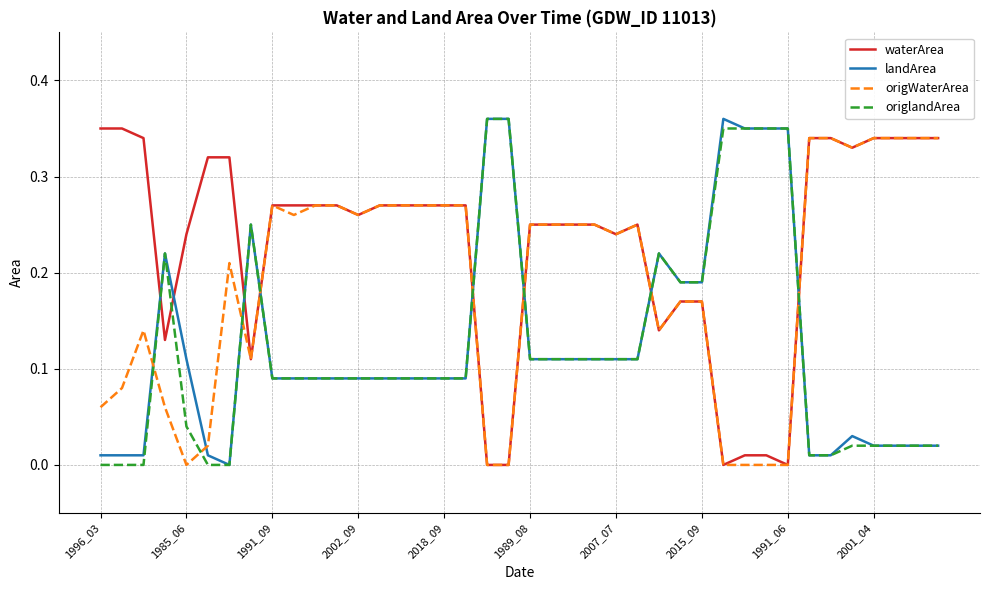

True or false: landArea and waterArea intersect in this chart.

True